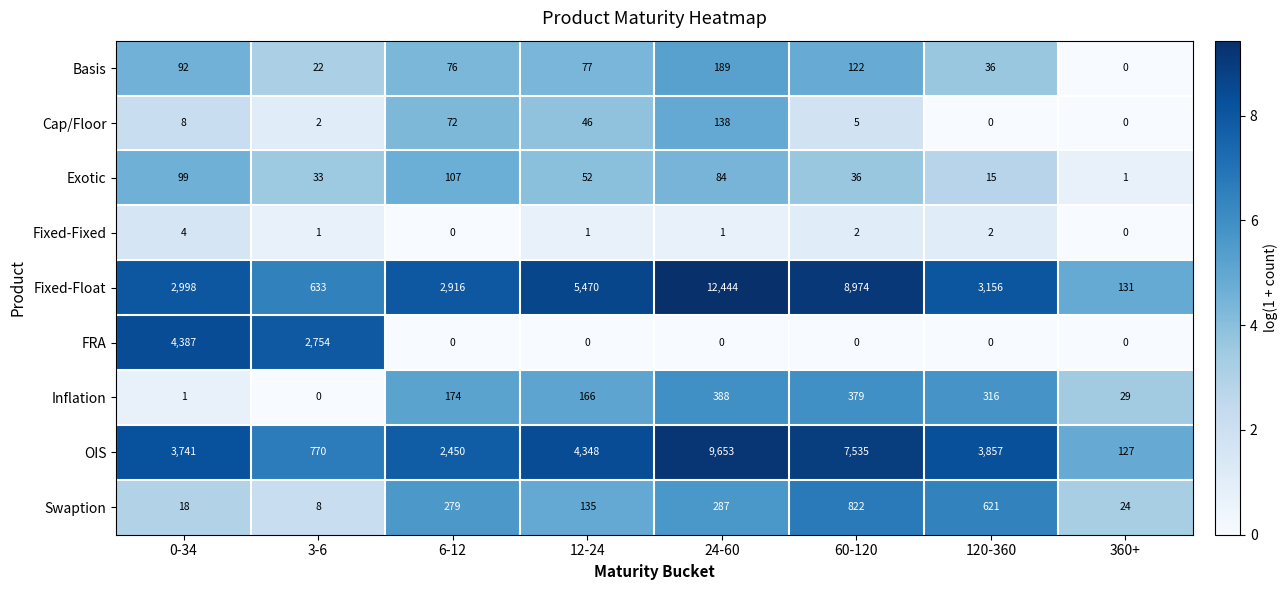

The OIS series shows 5651 at 120-360. True or false?

False